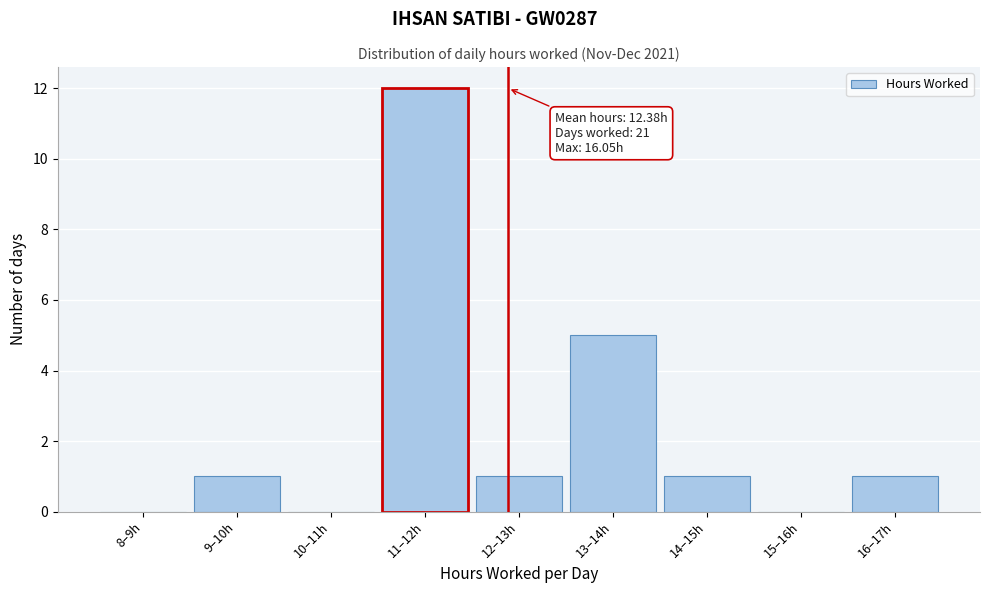

Reading right to left, transcribe all the data shown in this chart.

16–17h=1	15–16h=0	14–15h=1	13–14h=5	12–13h=1	11–12h=12	10–11h=0	9–10h=1	8–9h=0